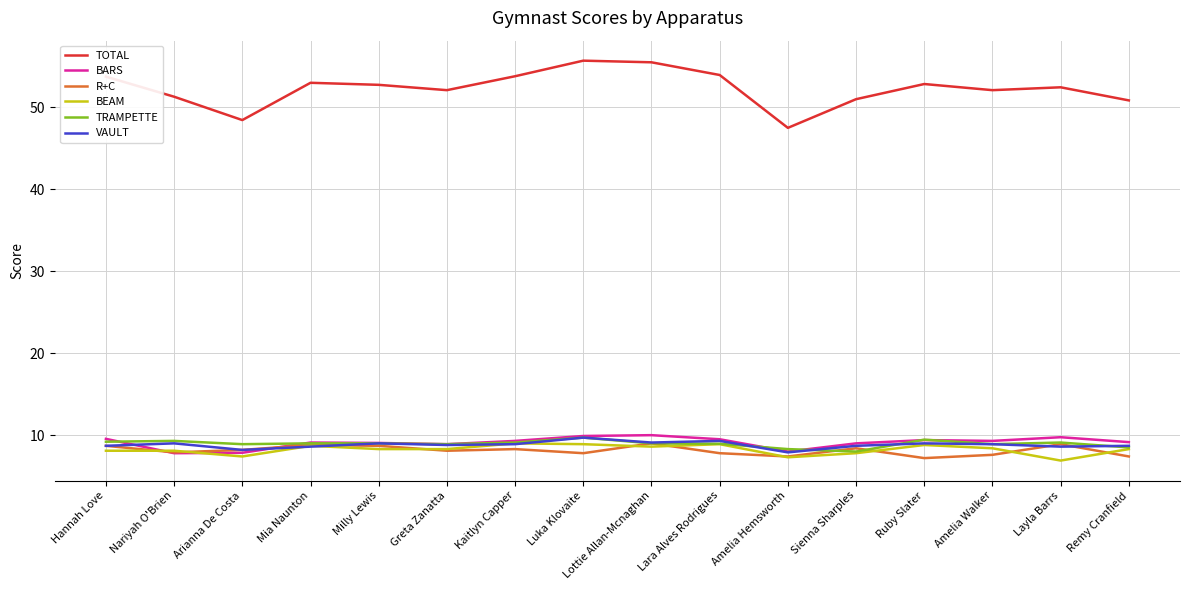

At which label does BARS first exceed 9?

Hannah Love